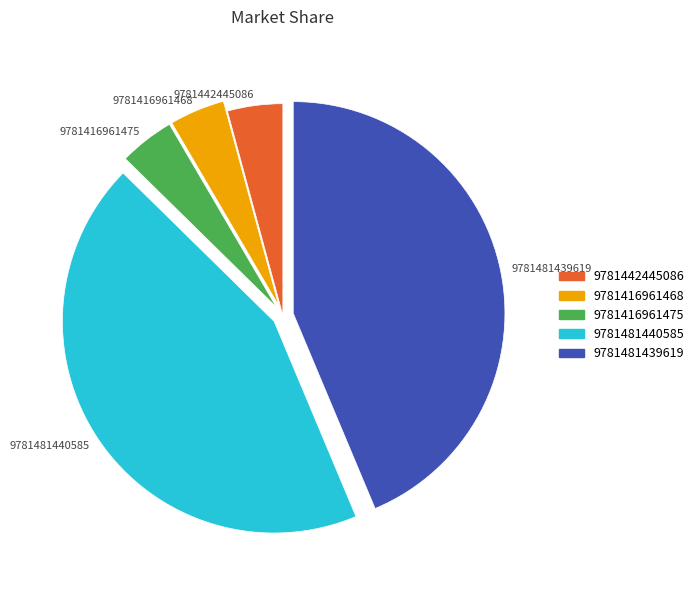

Do 9781416961468 and 9781442445086 together represent more than half of the pie?

No